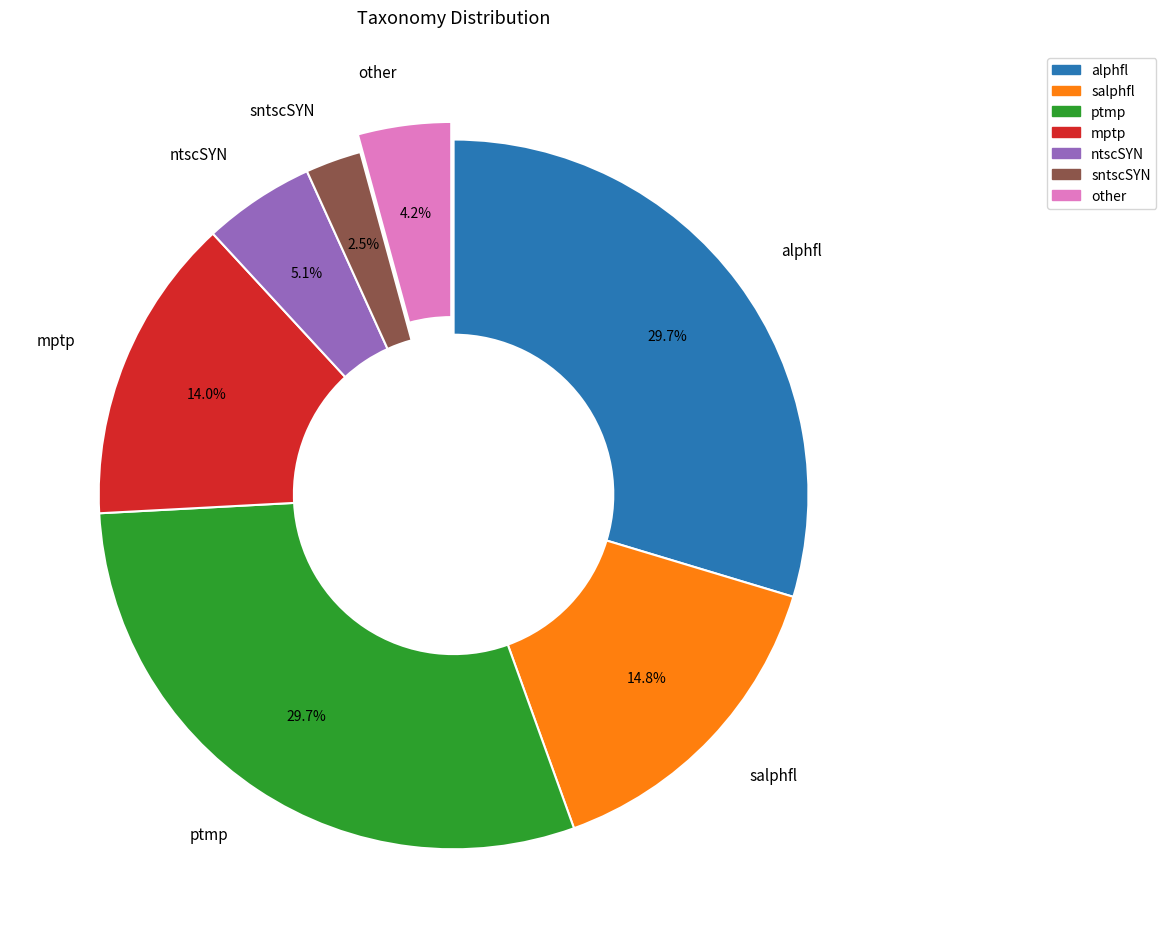

Between ptmp and other, which is larger?

ptmp